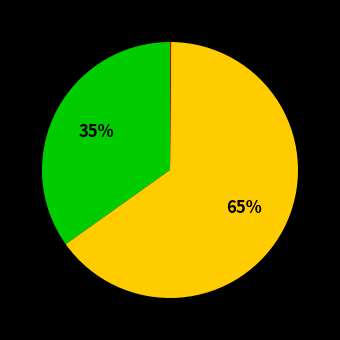

To the nearest percent, what is the difference between the largest and smallest slice percentages?

65%